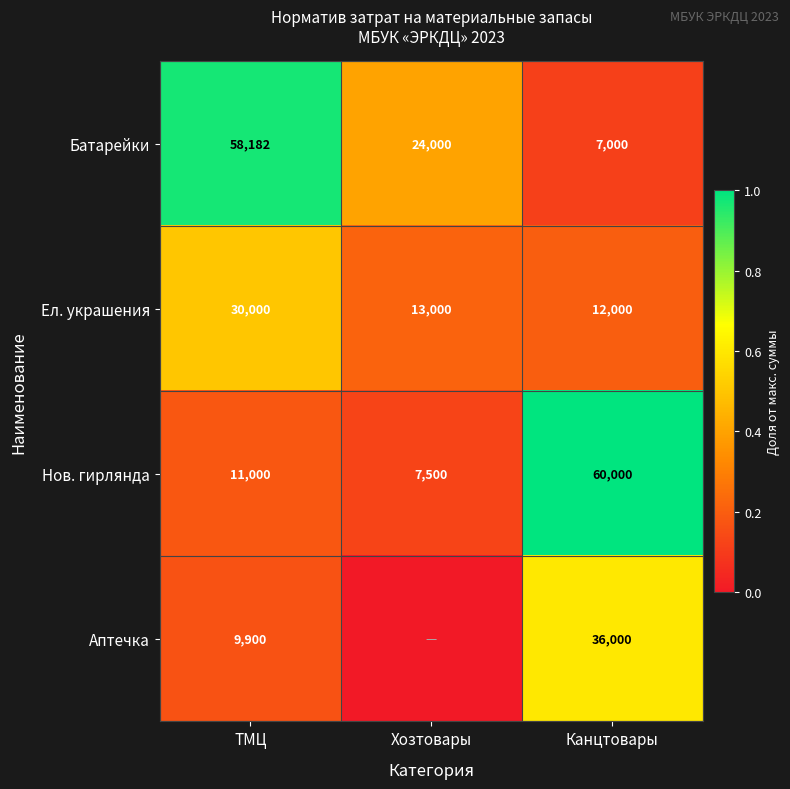

What is the average value of the Ел. украшения series?

18333